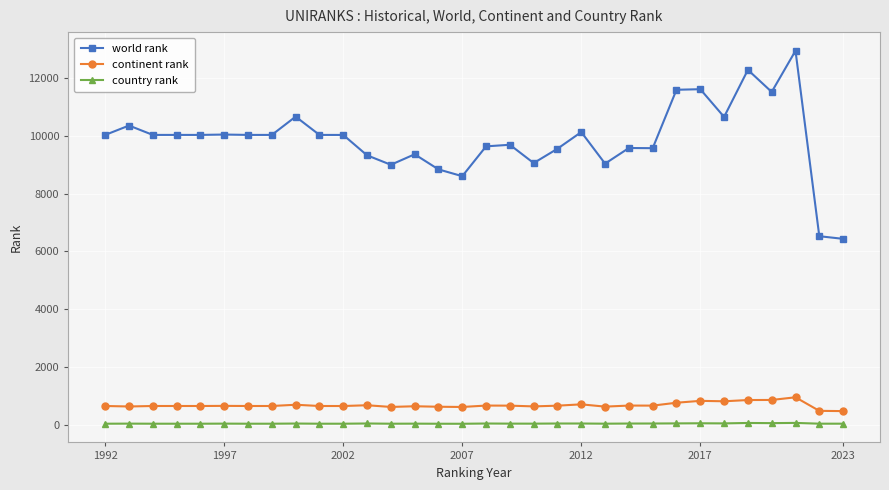

Does the chart have visible grid lines?

Yes